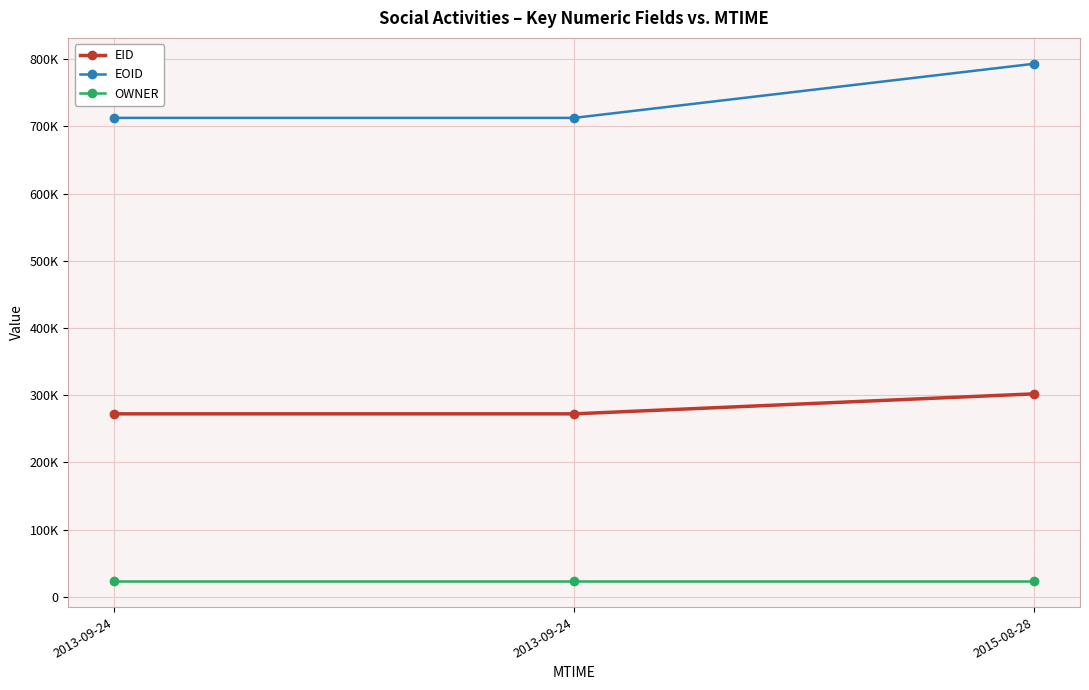

What are all the series names shown in the legend?

EID, EOID, OWNER